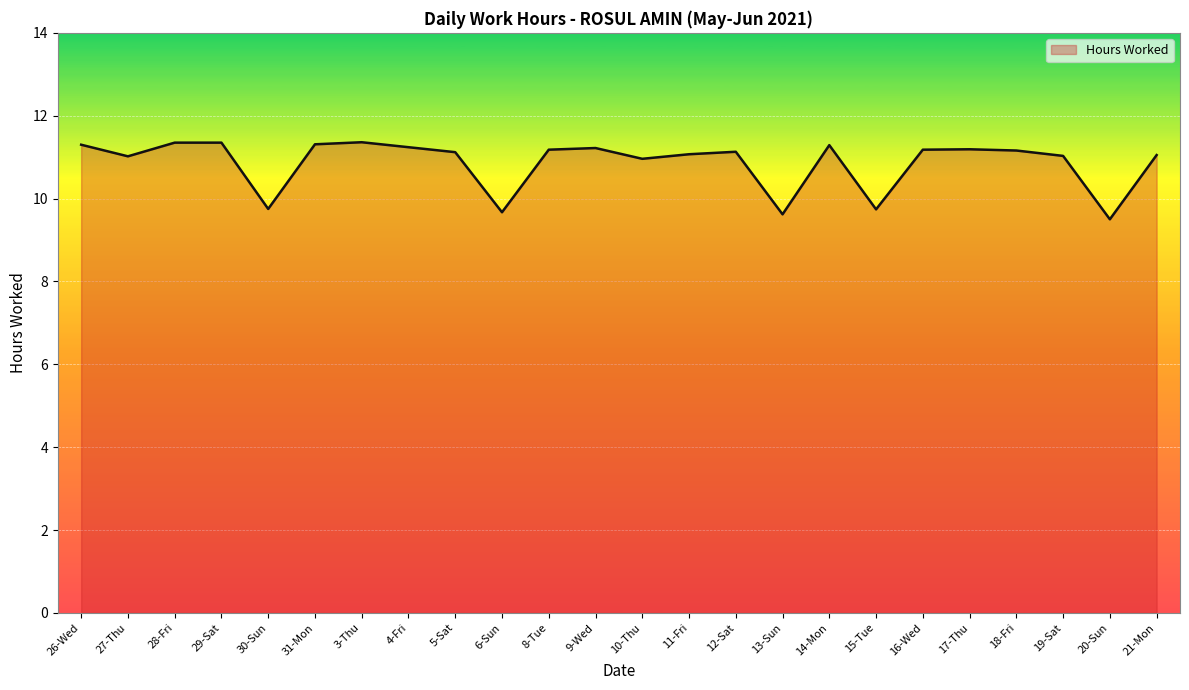

The value at 6-Sun is 9.7. True or false?

True